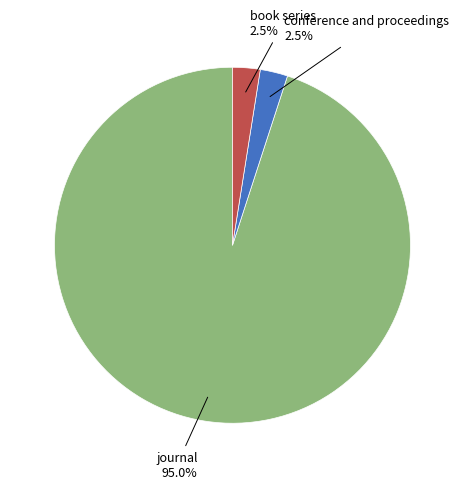

Approximately how many times larger is the value at conference and proceedings compared to book series?

1.0